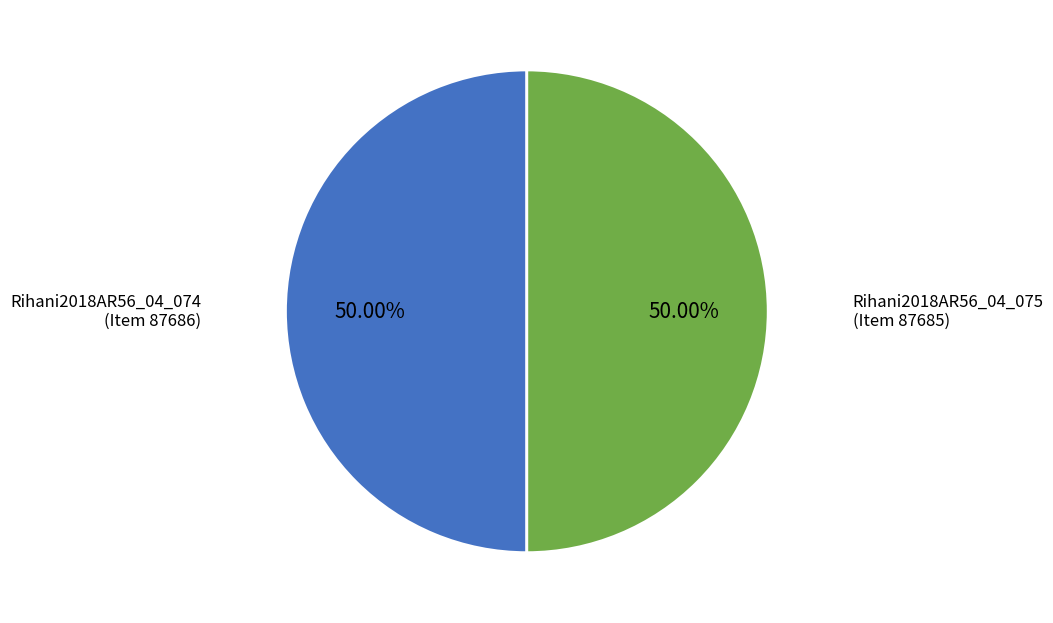

Combined, do Rihani2018AR56_04_074 (Item 87686) and Rihani2018AR56_04_075 (Item 87685) account for over 50%?

Yes